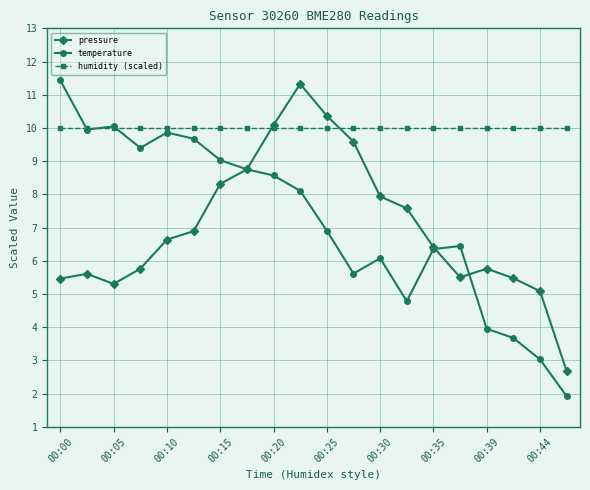

What is the value of the pressure point at the 8th from the left?

8.8